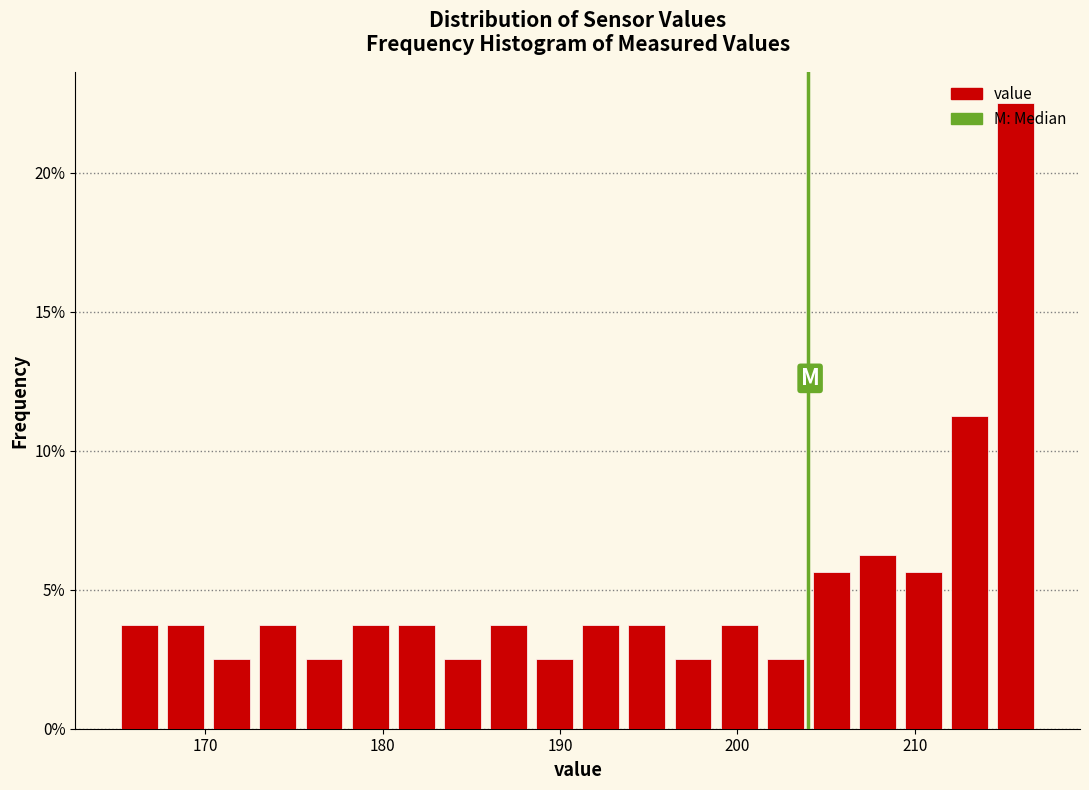

Read against the x-axis, roughly where is the centre of the tallest bar?

216